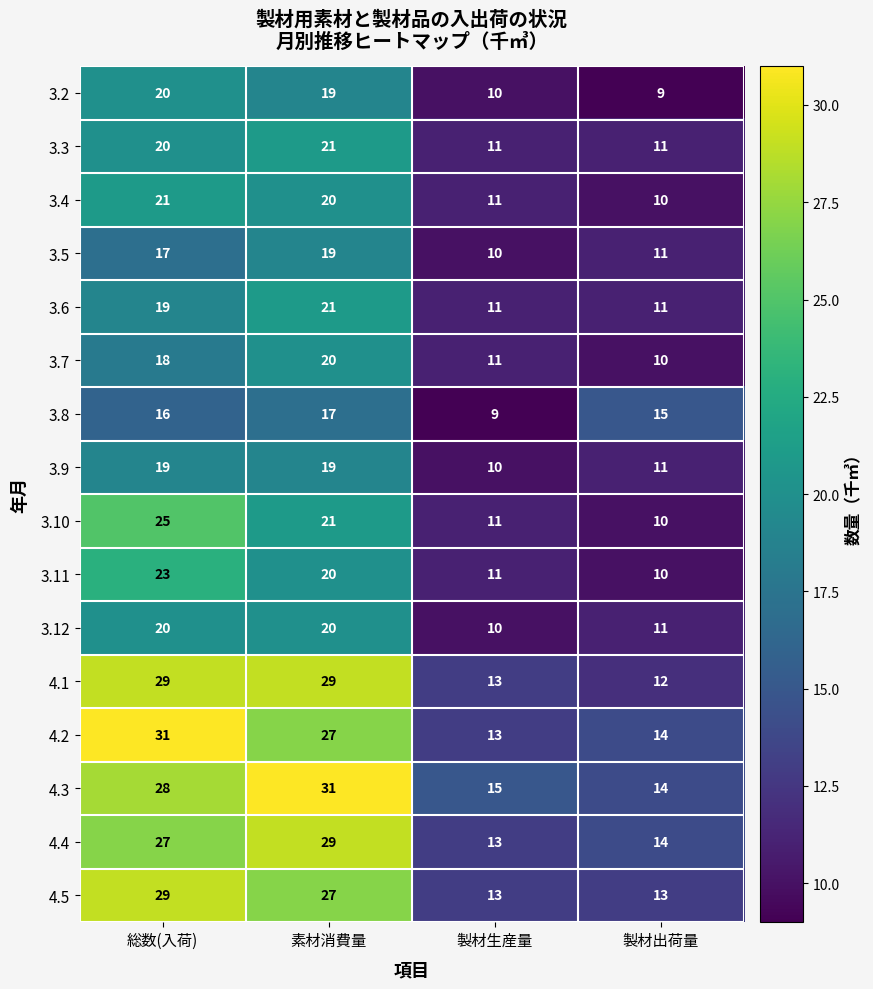

The 3.10 series shows 13 at 製材出荷量. True or false?

False